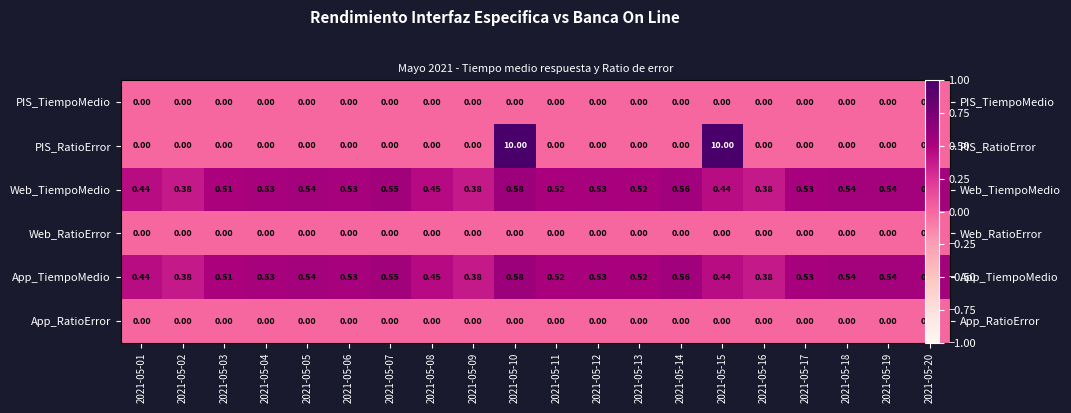

Which series has the widest spread of values?

PIS_RatioError